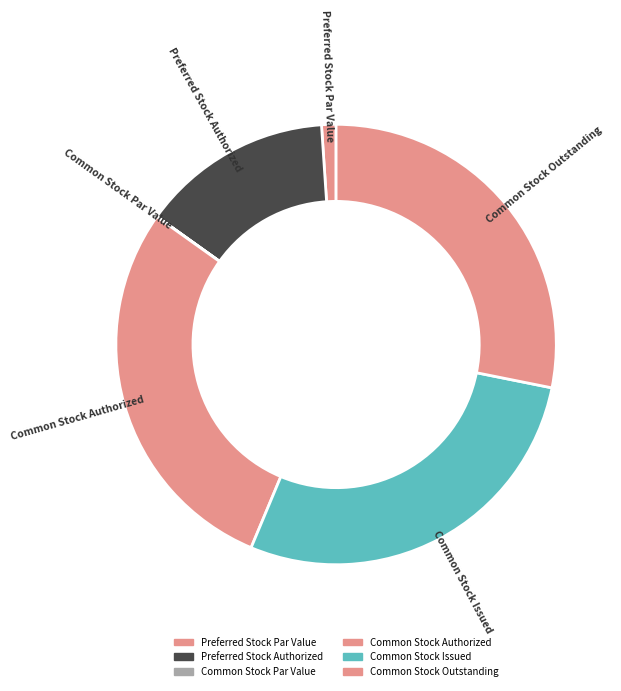

Count the number of slices in the pie.

6